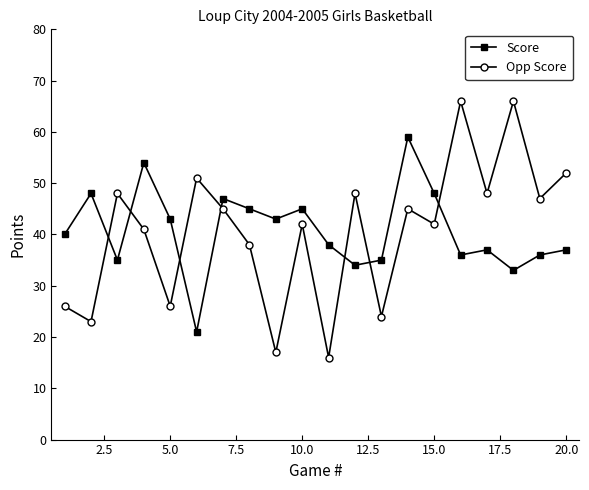

How many interior local peaks does the Opp Score series have?

7